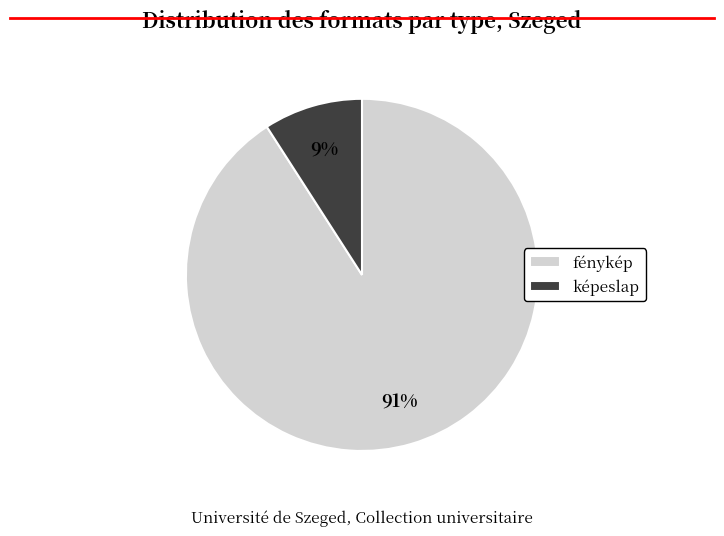

Between fénykép and képeslap, which is larger?

fénykép